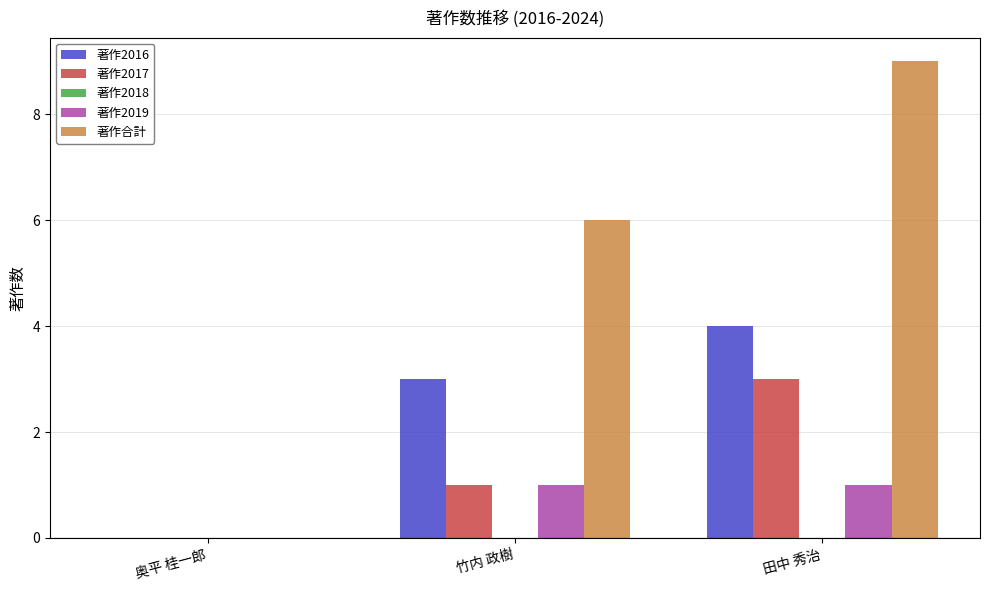

How many 著作2017 values are between 0 and 3?

3